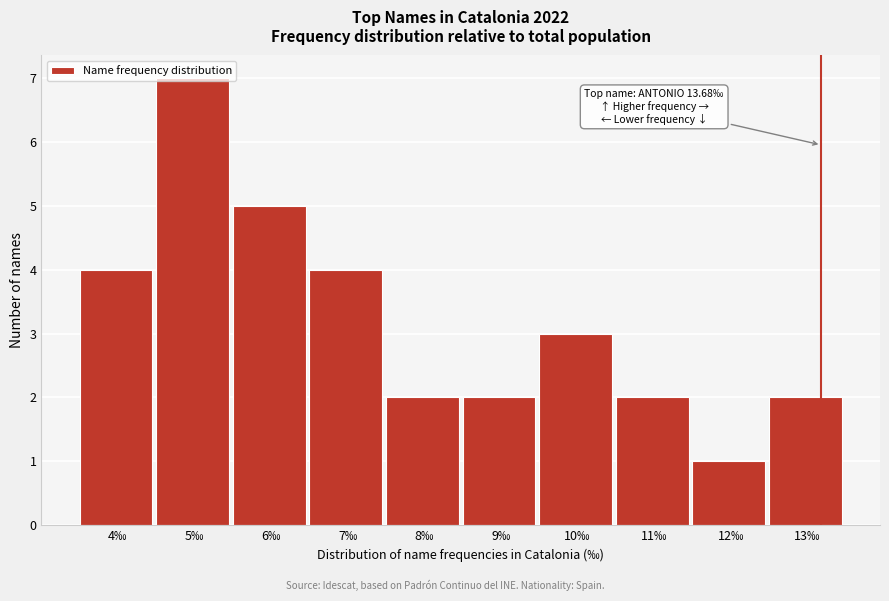

What is the label of the 5th bar from the right?

9‰